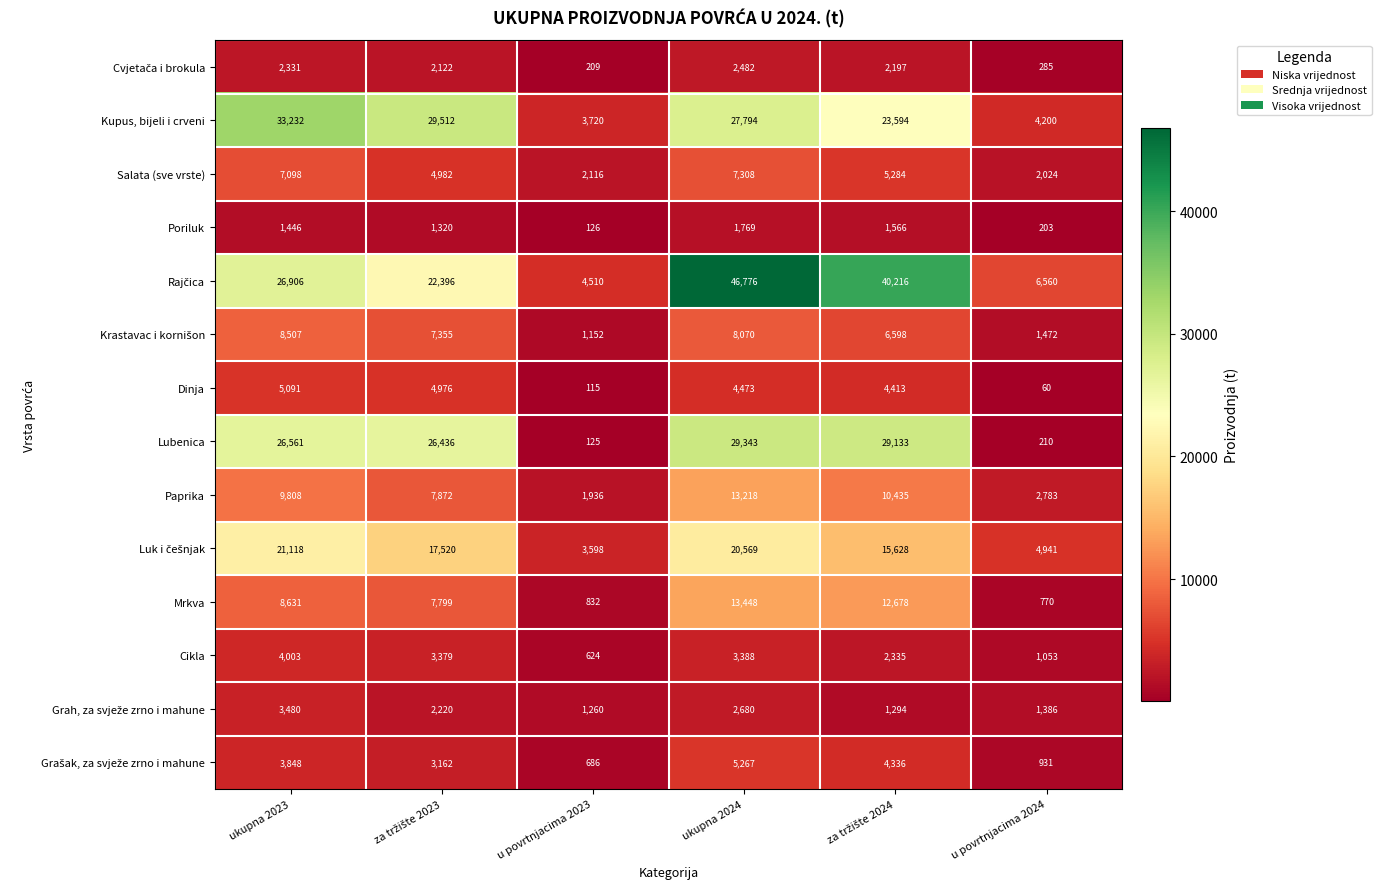

At which category is the sum across all series the highest?

ukupna 2024